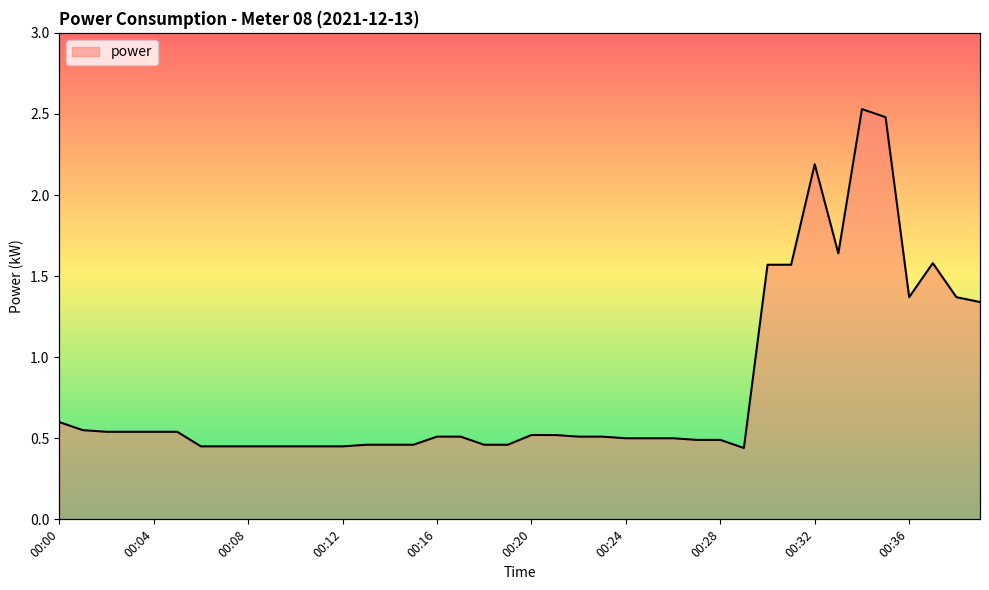

How many series are shown in this chart?

1